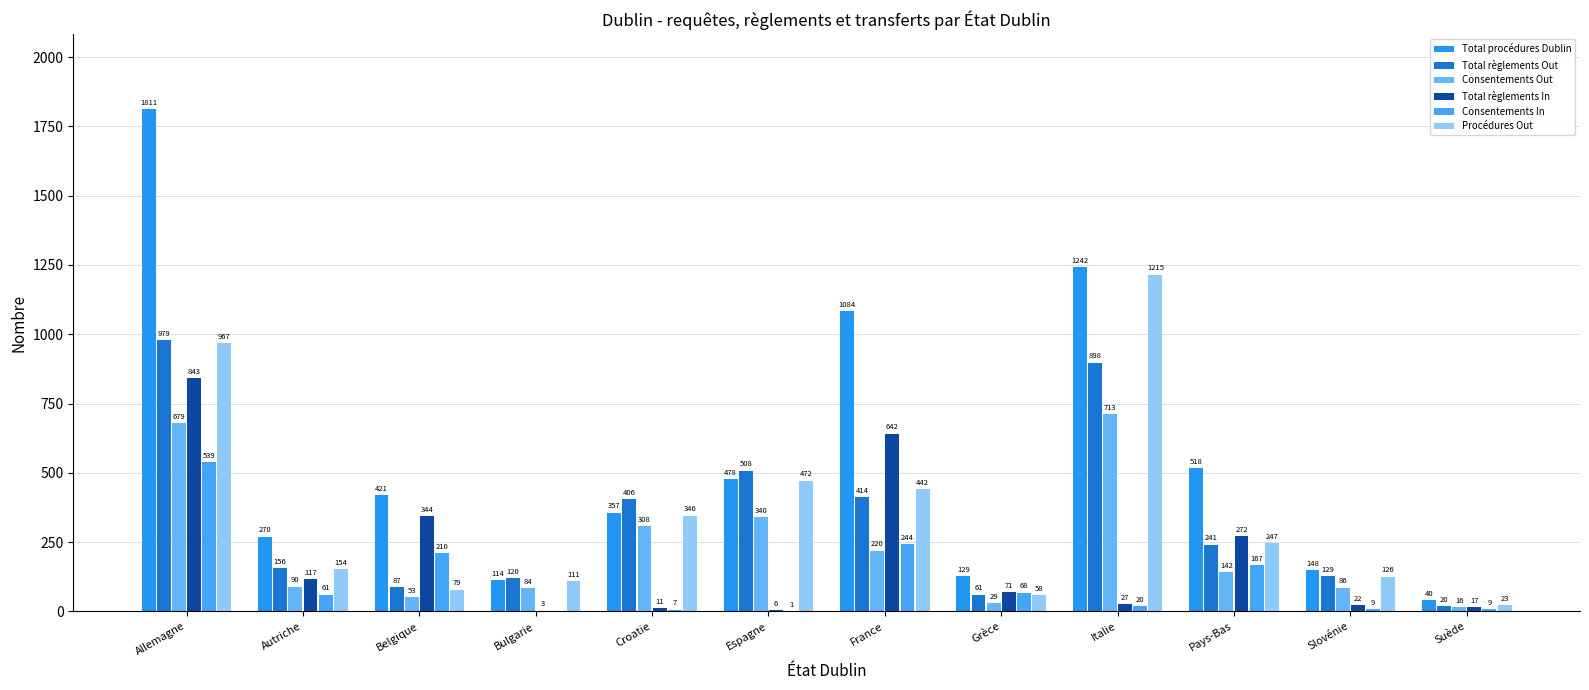

Is the value of Procédures Out at Suède greater than the value of Total procédures Dublin at Suède?

No